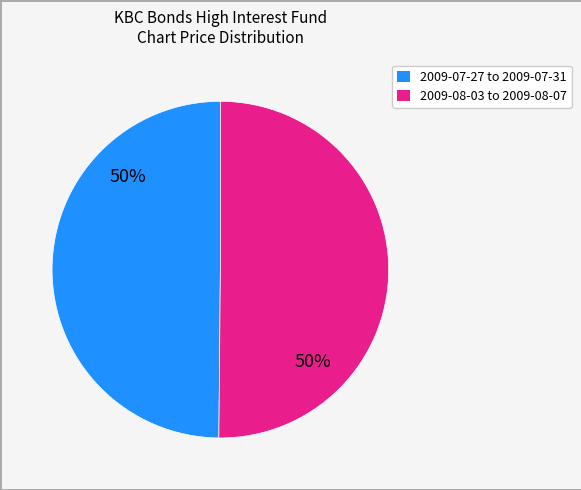

To the nearest percent, what is the average slice percentage?

50%